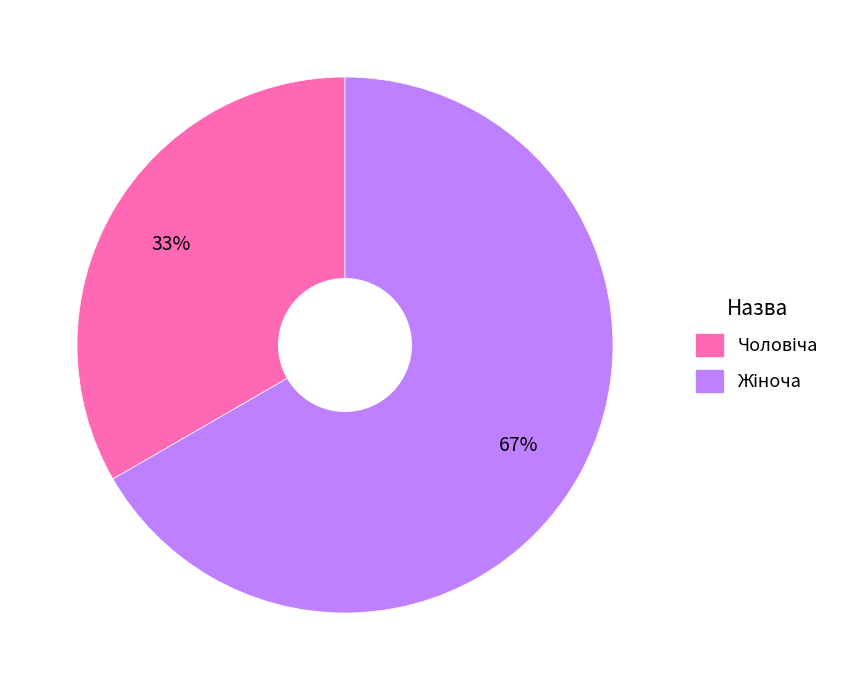

To the nearest percent, what is the average slice percentage?

50%